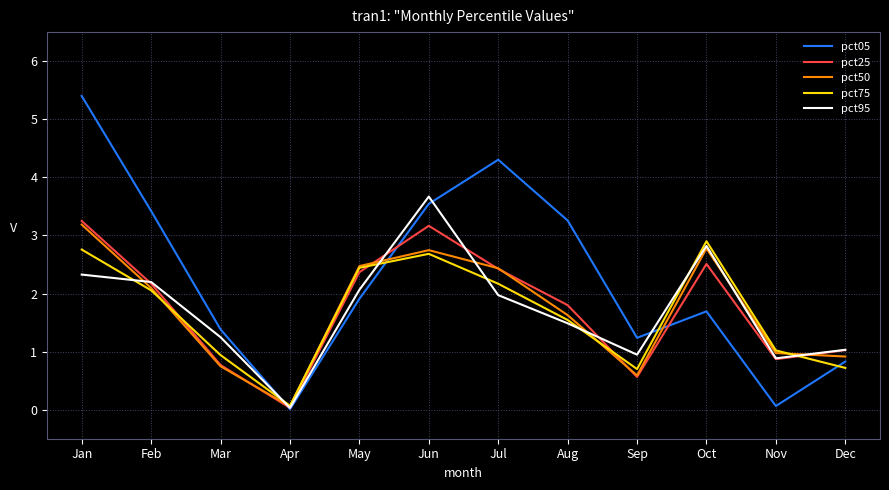

How many intersections are there between pct05 and pct95?

3